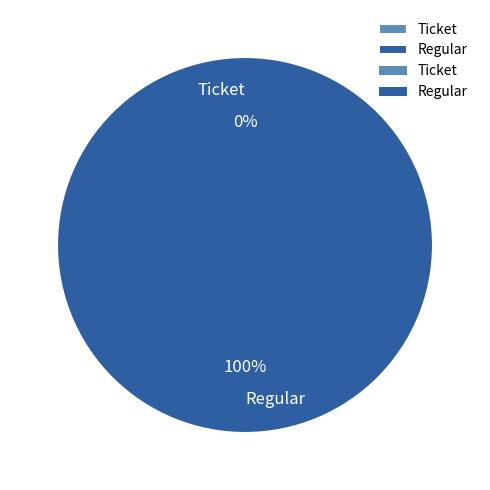

Which category has the smallest portion of the pie?

Ticket